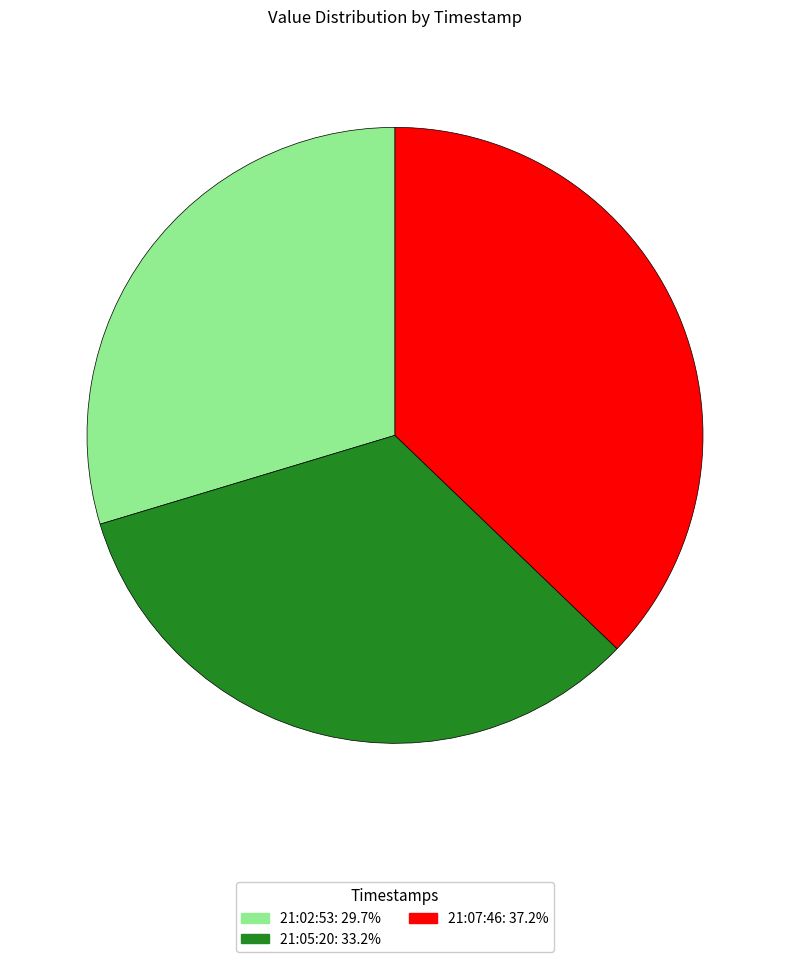

Count the number of slices in the pie.

3